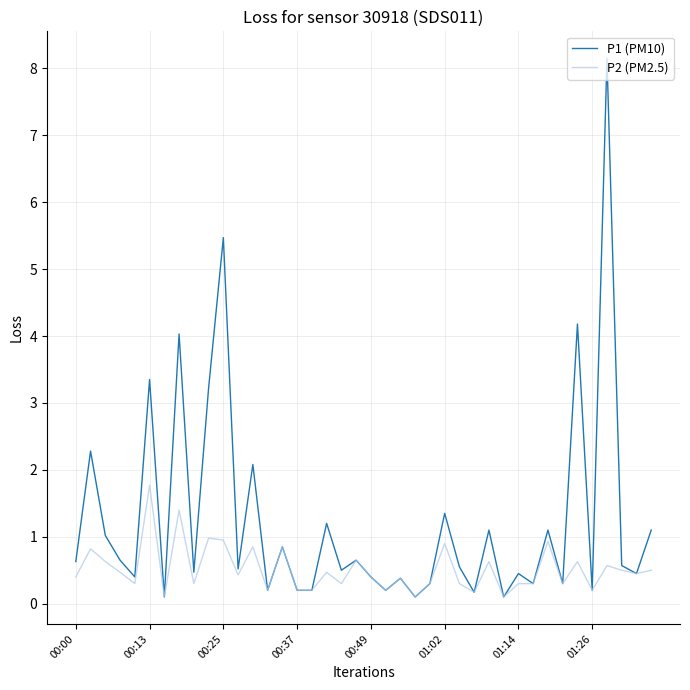

What is the maximum value shown in the chart?

8.2